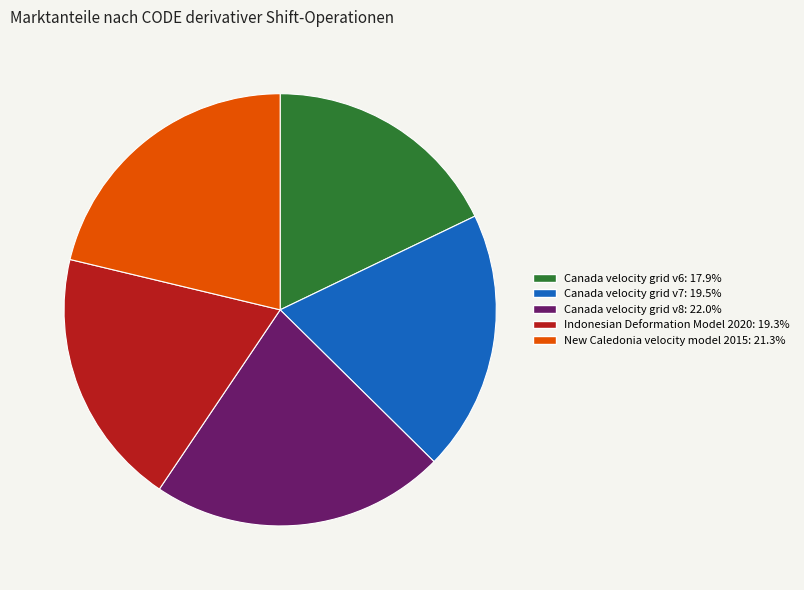

Is Canada velocity grid v6 the majority of the pie?

No